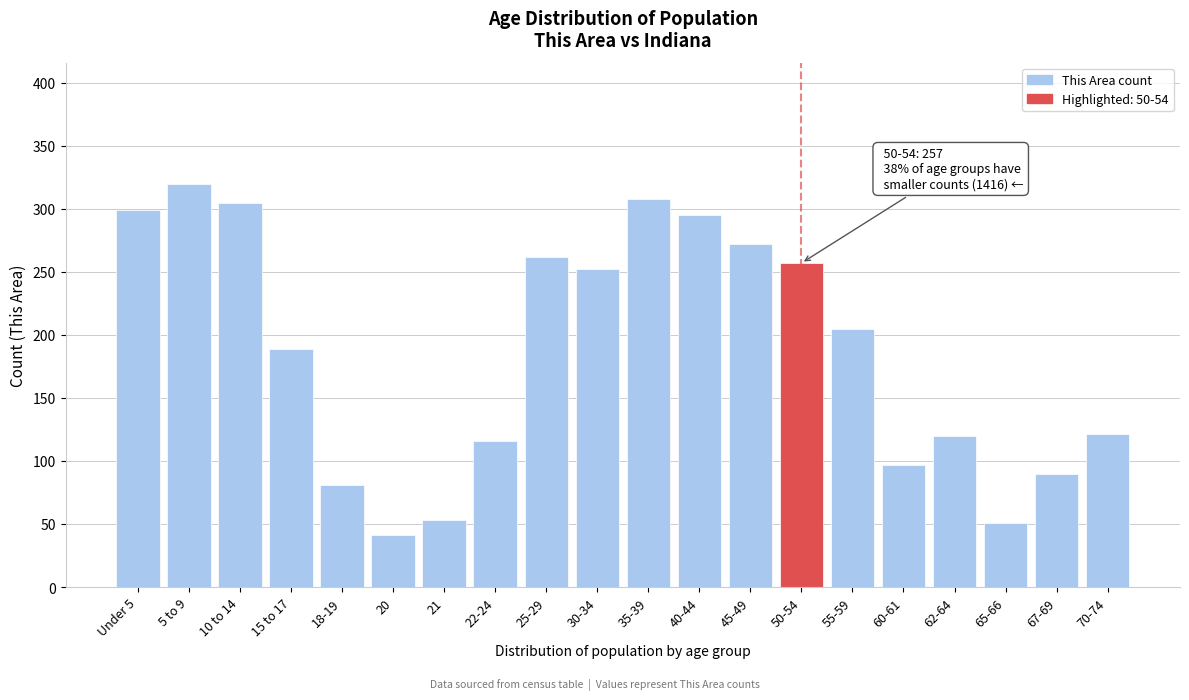

What is the ratio of the value at 25-29 to the value at 22-24?

2.3